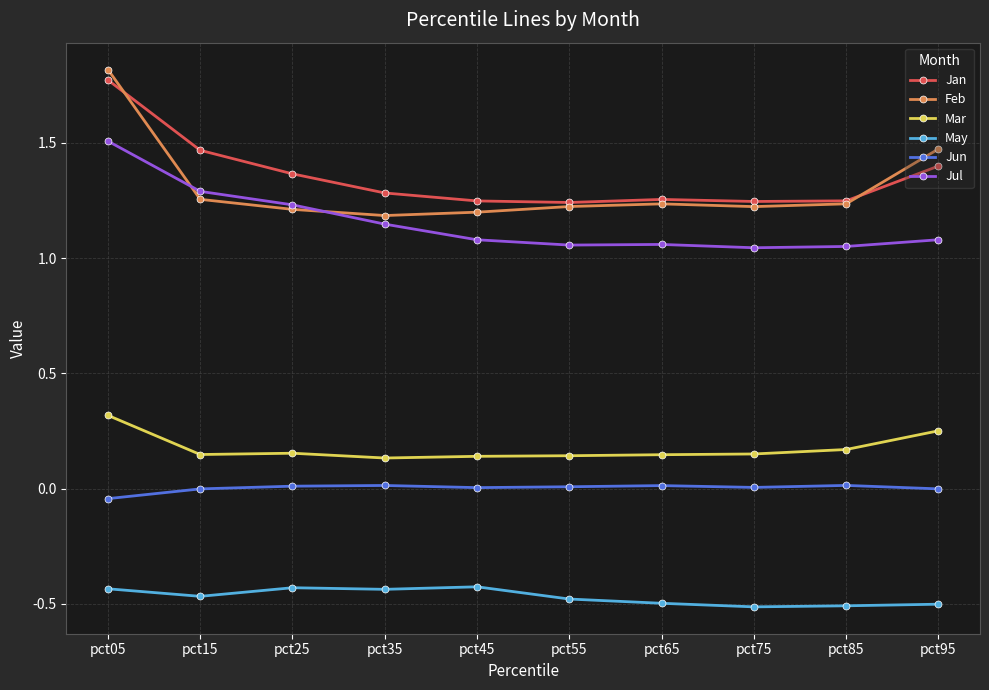

Is it true that Jul equals 1.6 at pct95?

False